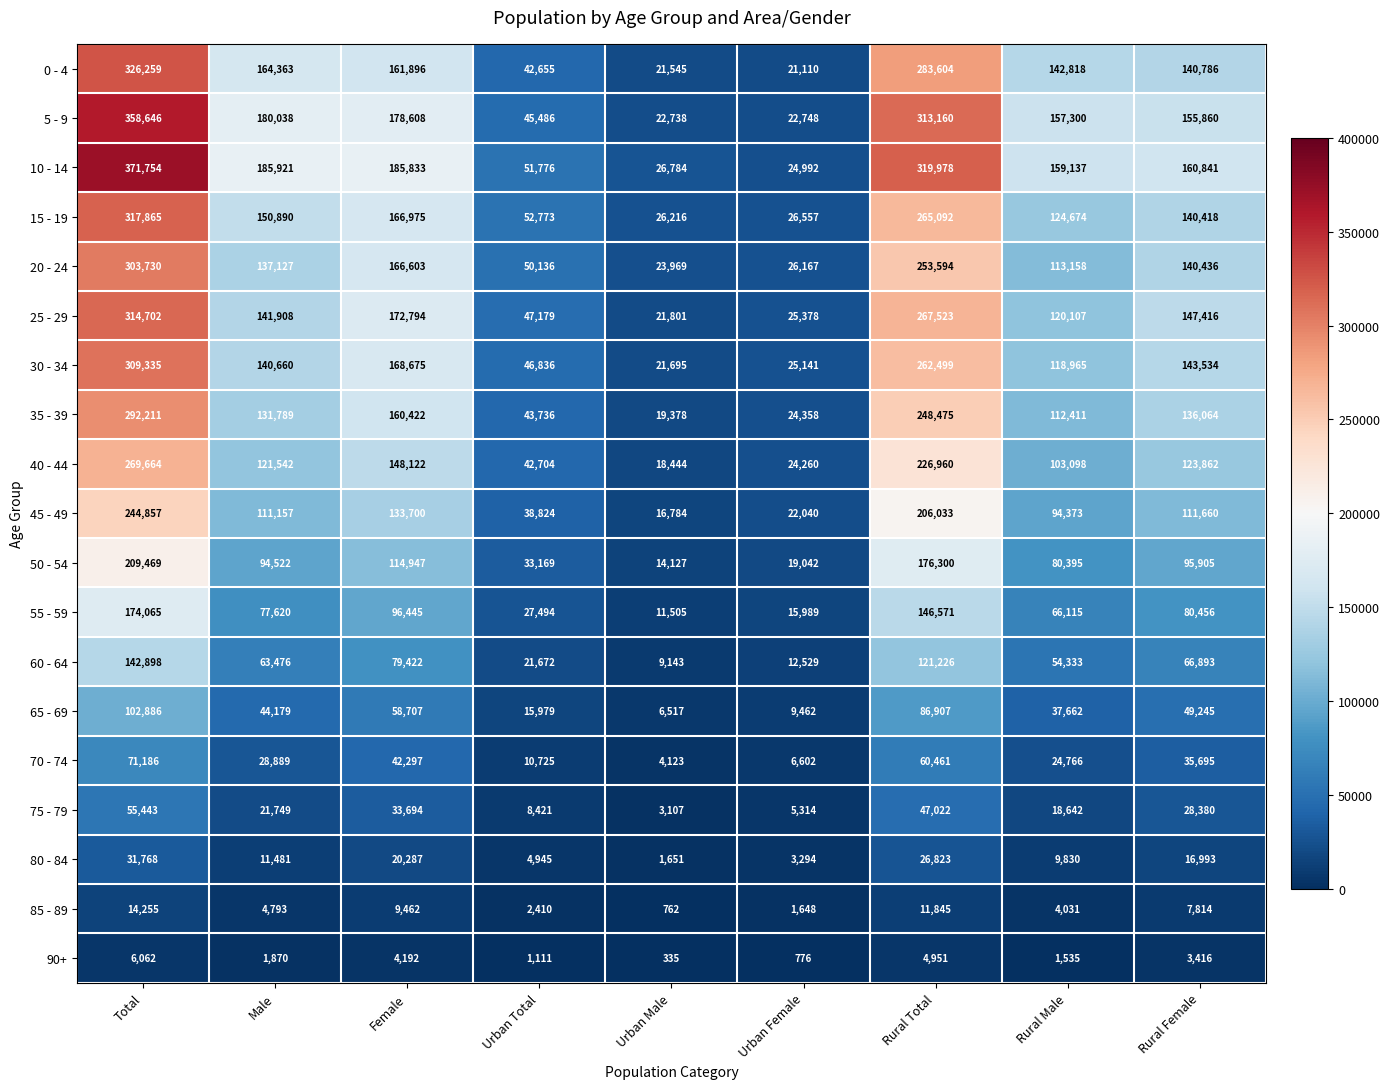

Which category has the lowest value across all series?

Urban Male